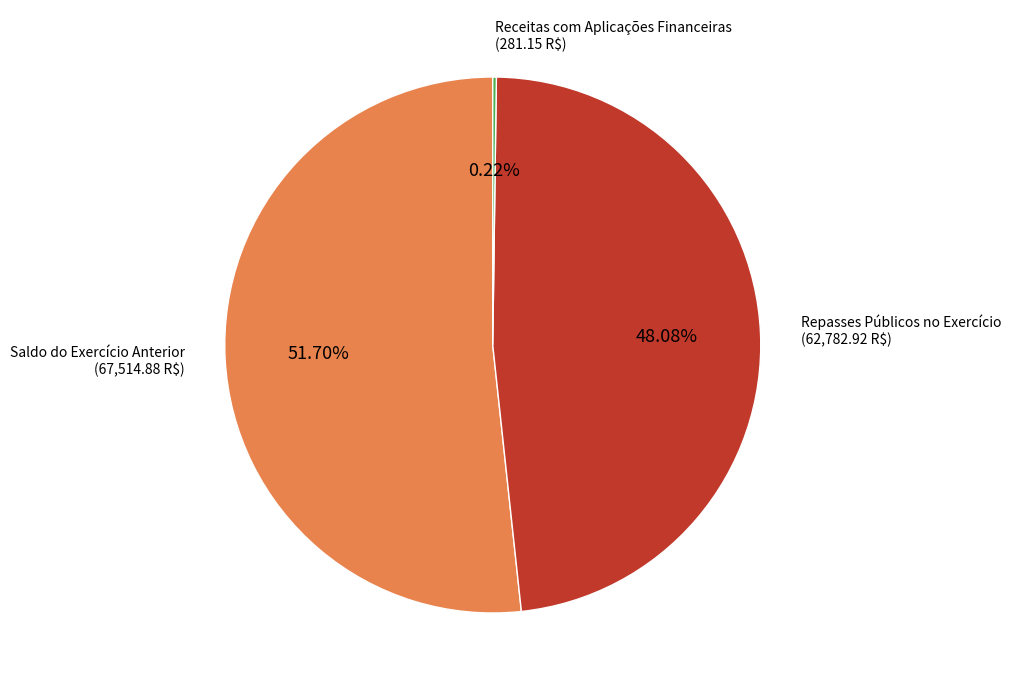

Does any single category account for the majority?

Yes